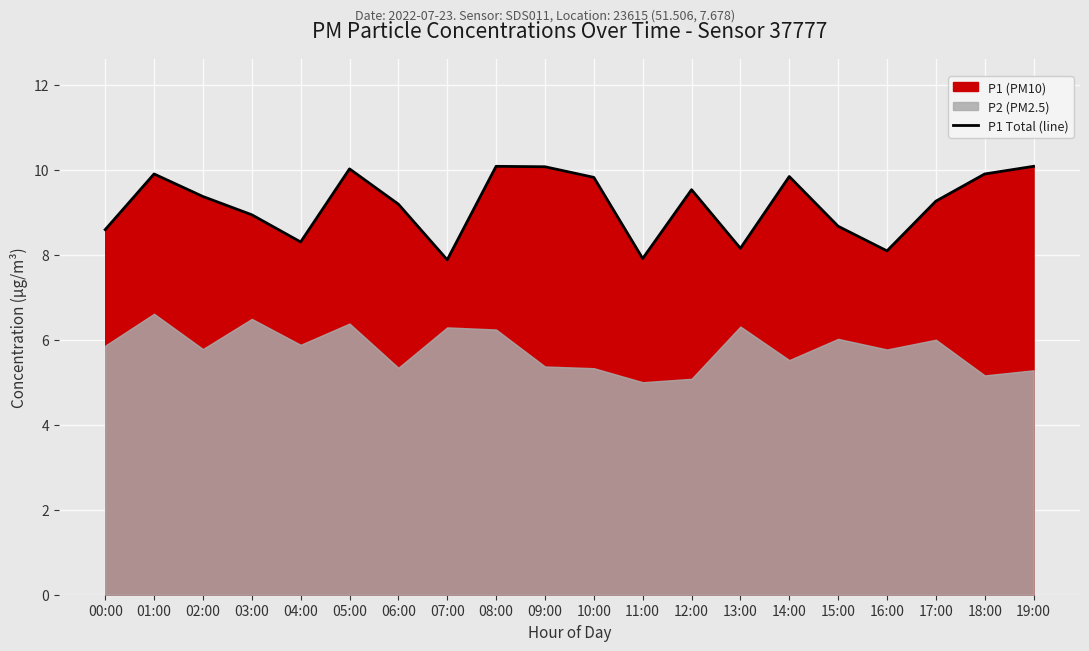

How many points are higher than both their immediate neighbors (excluding endpoints)?

5